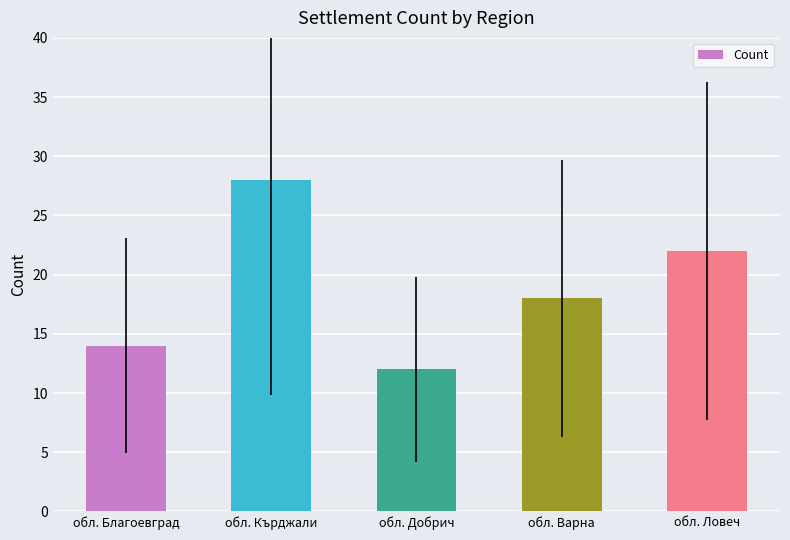

True or false: the data shows 22 at обл. Ловеч.

True